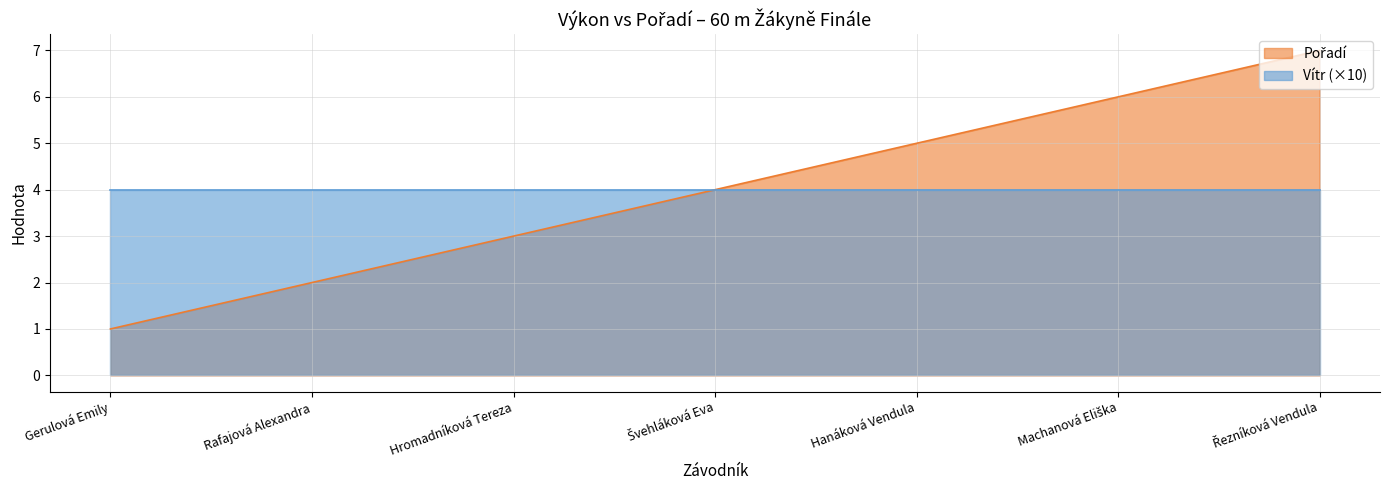

At which label does the data first exceed 4?

Hanáková Vendula